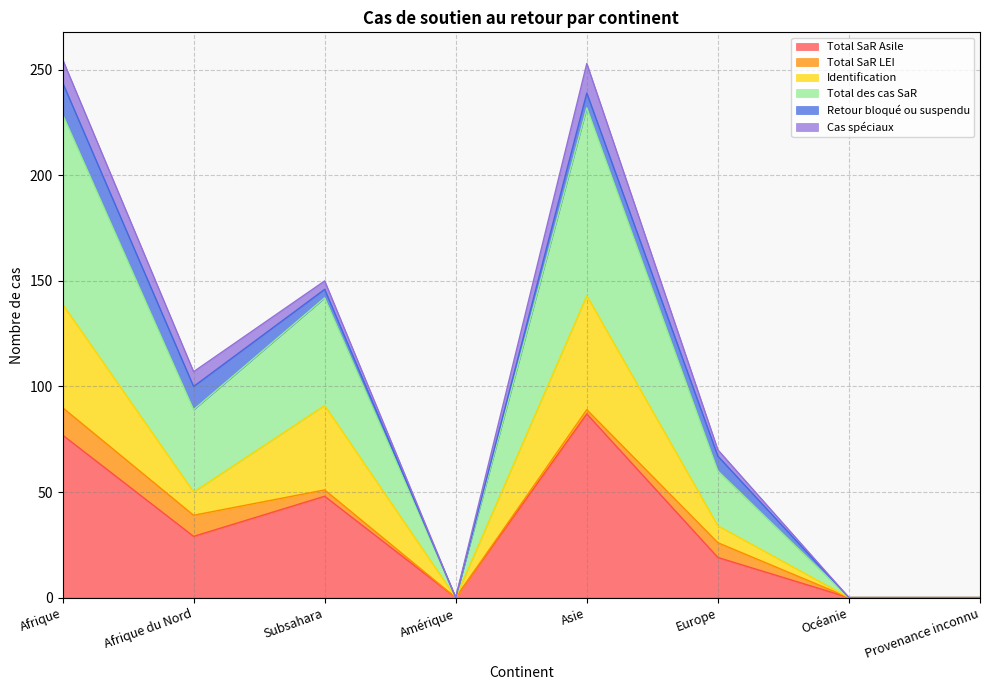

At which category does Total des cas SaR reach its first local peak?

Subsahara